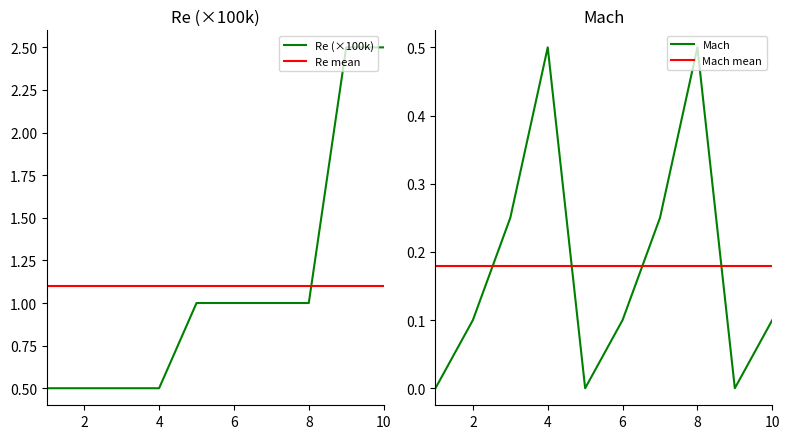

True or false: Mach mean has a value of 0.3 at 2.

False